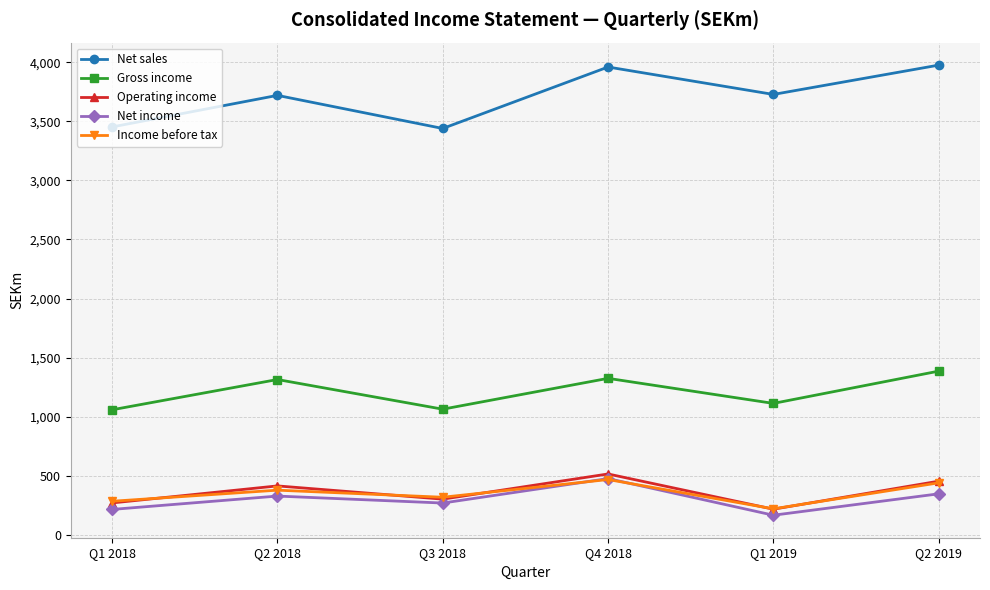

Read the Operating income value at Q2 2019, to the nearest 50.

450